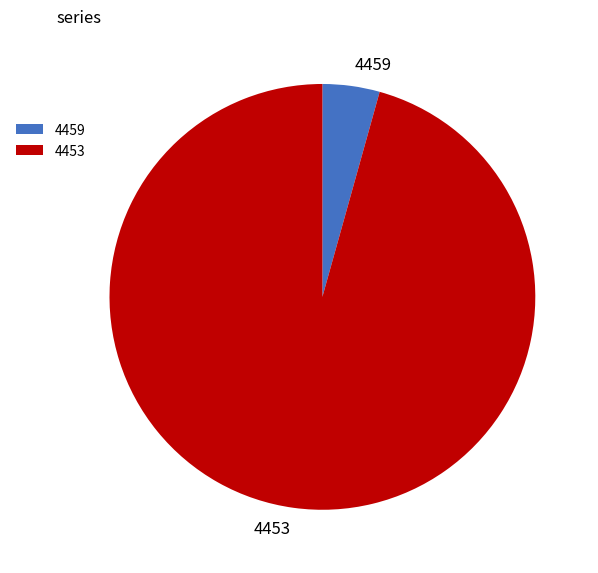

What is the ratio of the value at 4453 to the value at 4459?

22.1